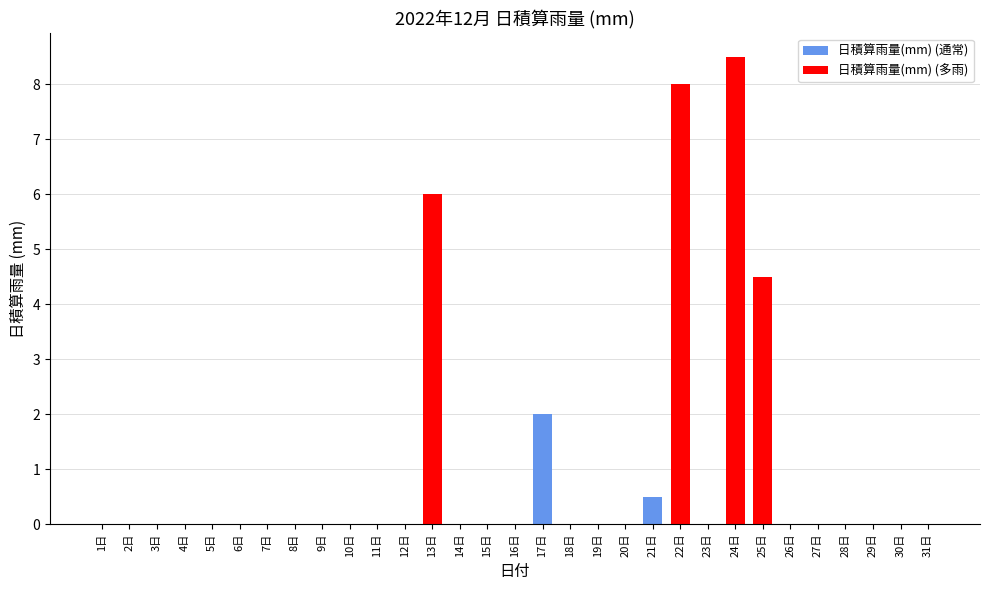

What is the sum of all 日積算雨量(mm) (多雨) values?

27.0